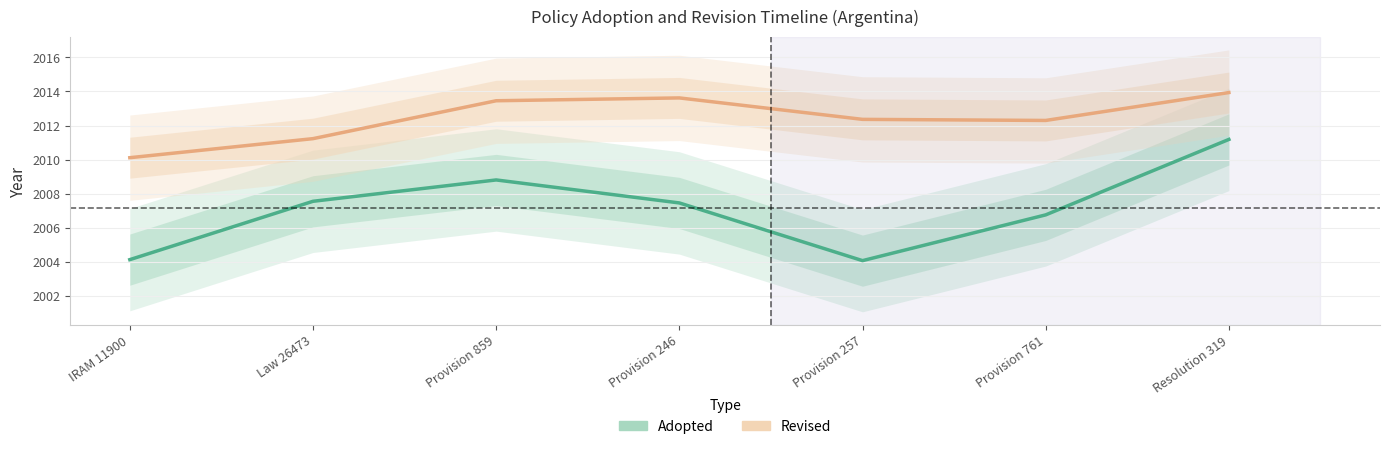

Which series has the largest total across all categories?

Revised